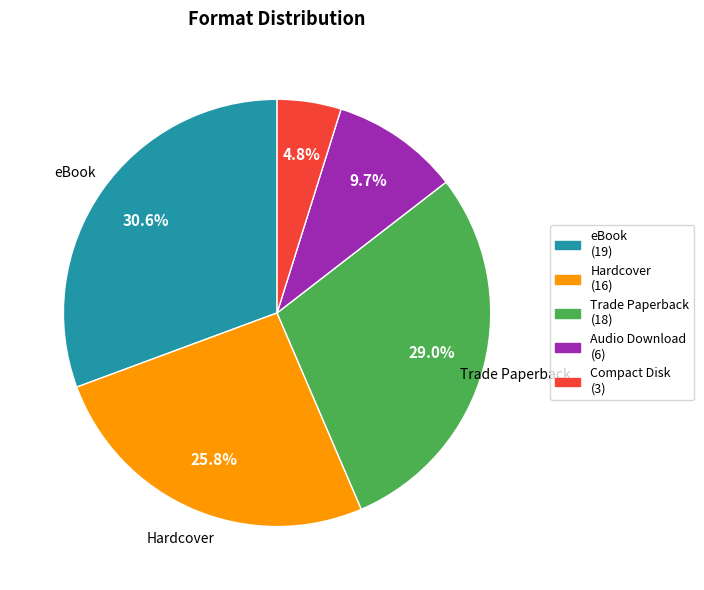

Combined, do Compact Disk and eBook account for over 50%?

No